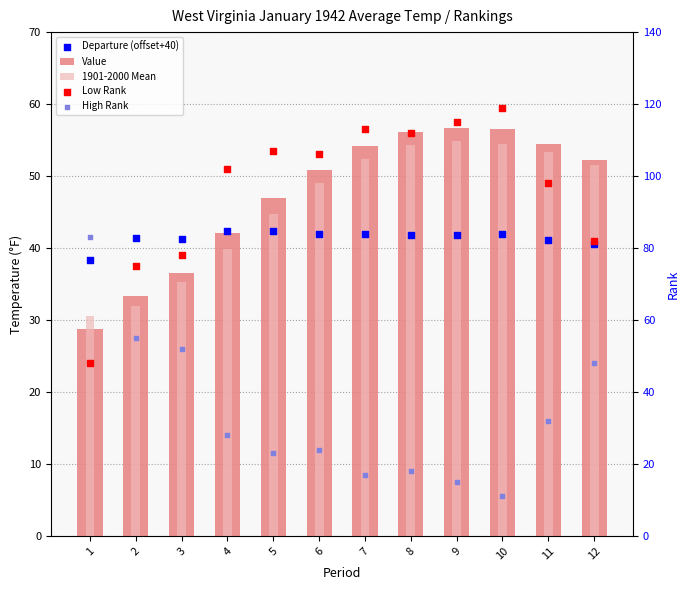

Which series reaches the maximum Y coordinate?

Low Rank